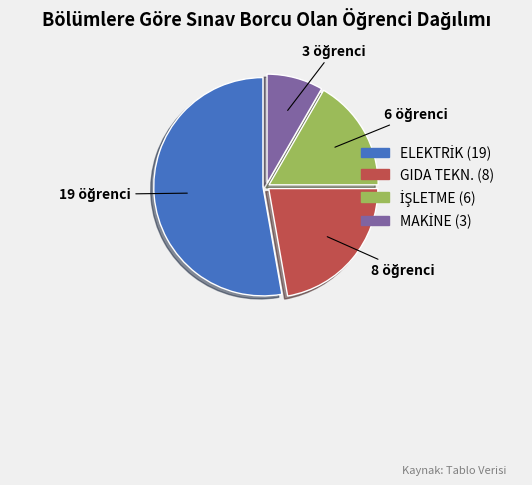

True or false: GIDA TEKN. accounts for 22% of the total.

True